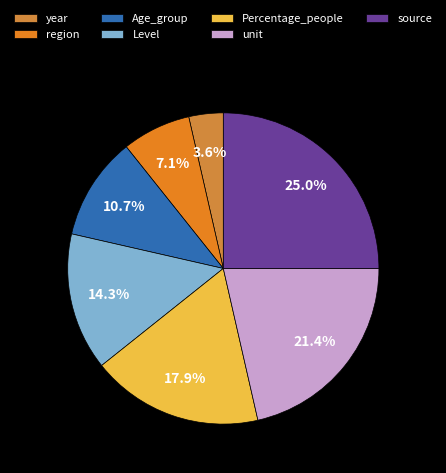

What percentage do year and Age_group together represent?

14.3%